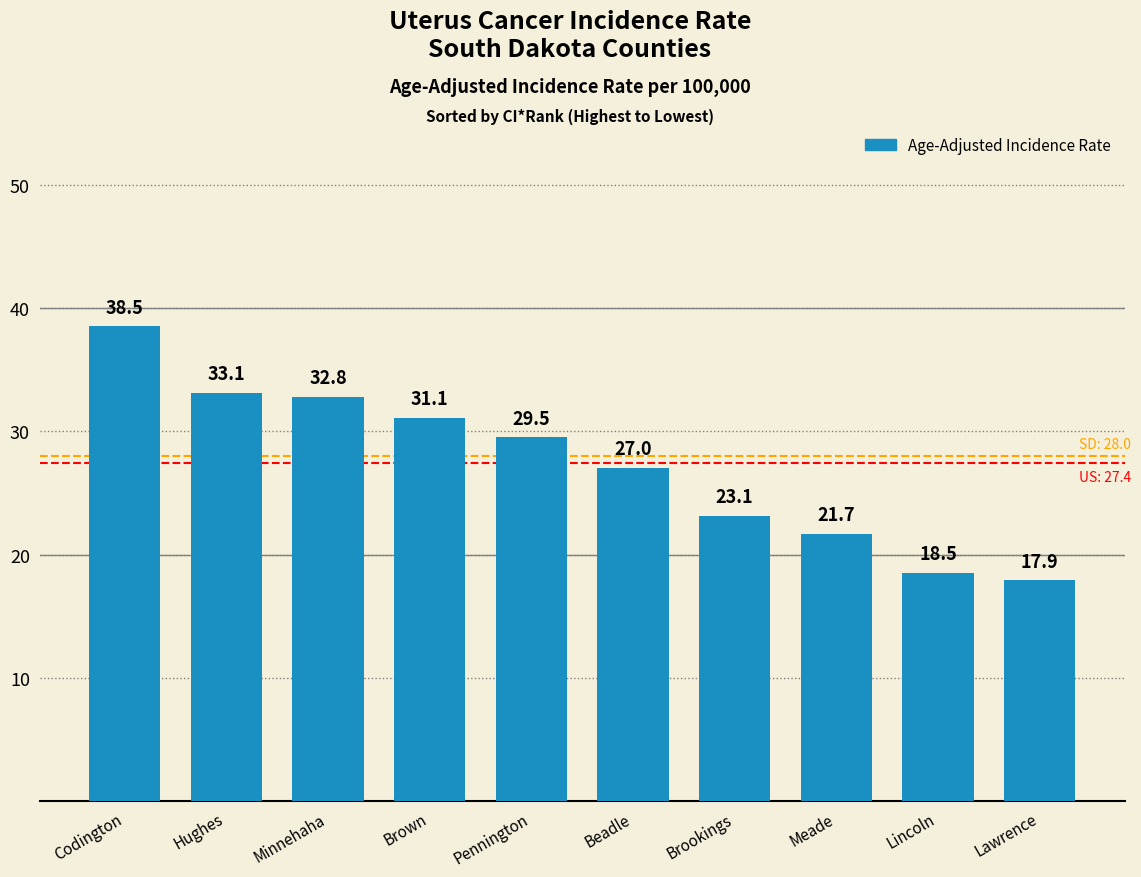

How many values are below 29?

5